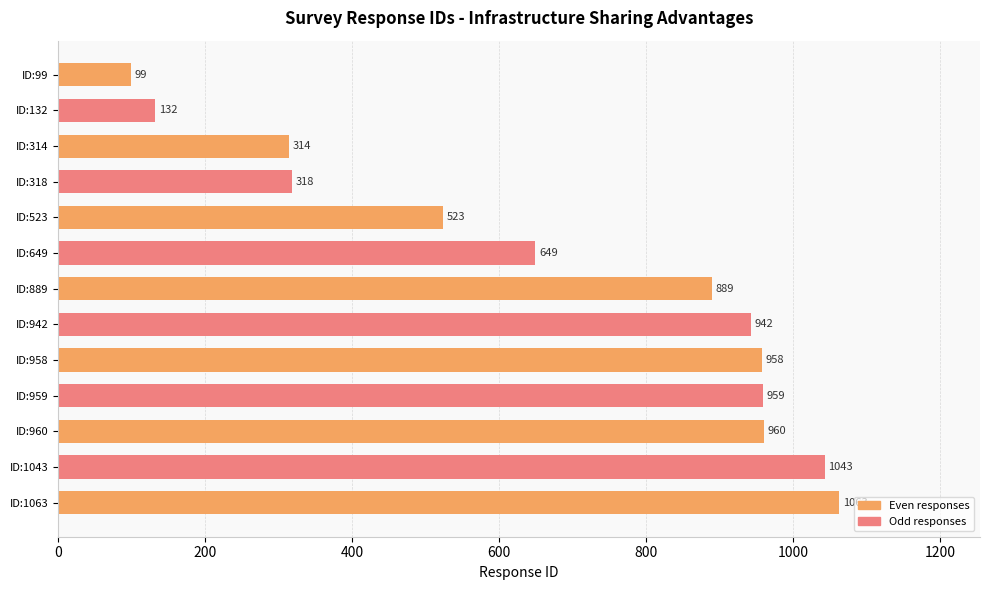

True or false: the data shows 1448 at ID:1043.

False